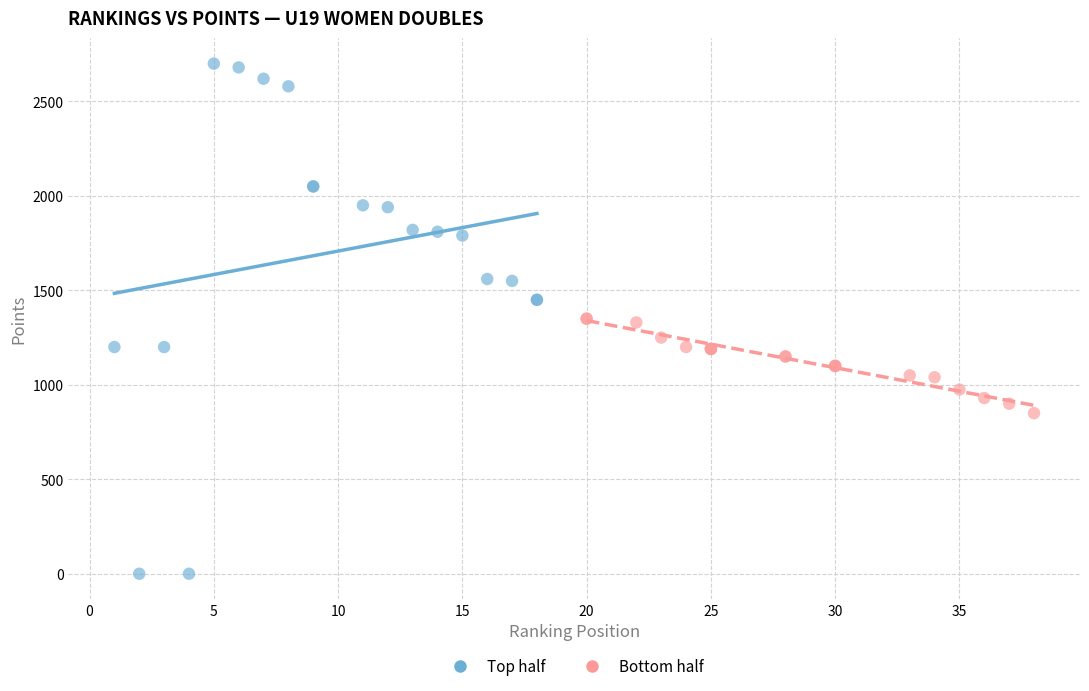

Which series has the widest spread of Y values?

Top half